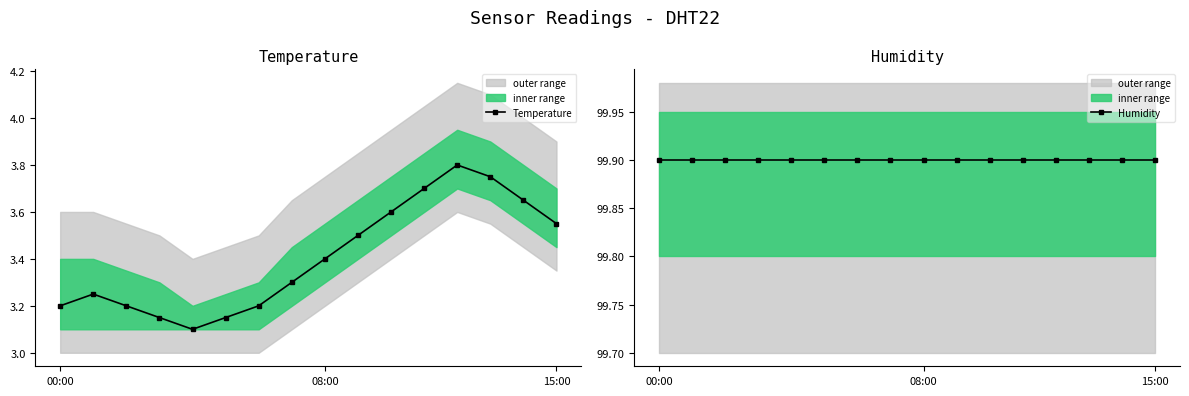

How many data points does each series have?

16